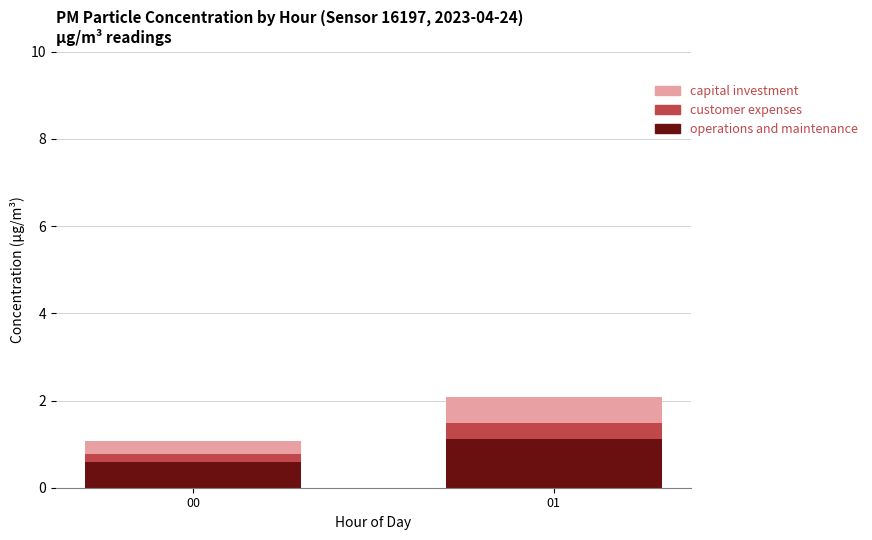

What is the total value across all series at 01?

2.1